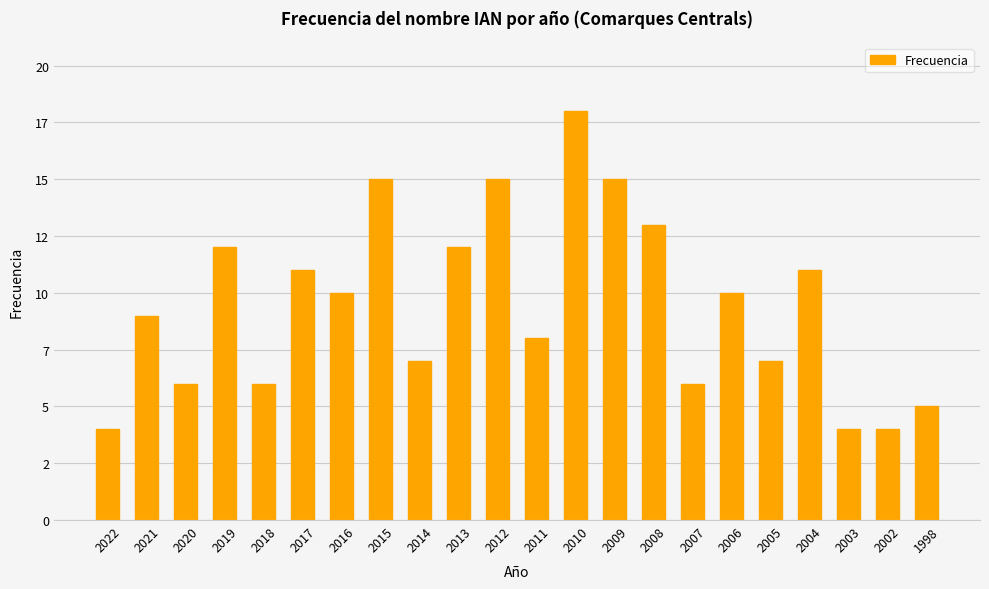

What is the sum of all values?

208